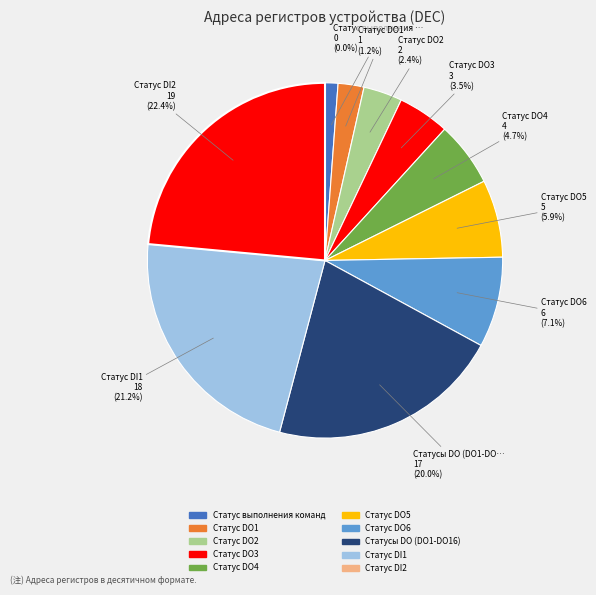

To the nearest percent, what portion does Статус DO1 represent?

1%